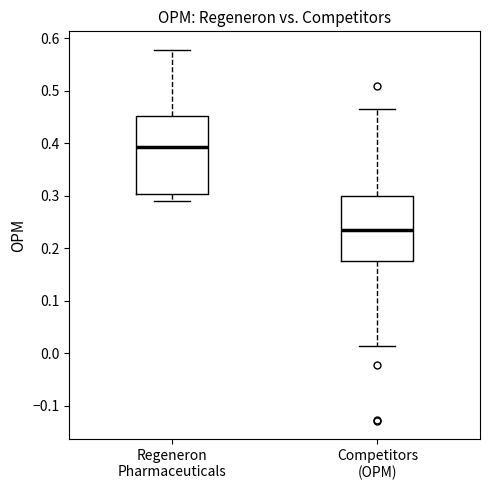

Which box has the highest median line?

Regeneron Pharmaceuticals